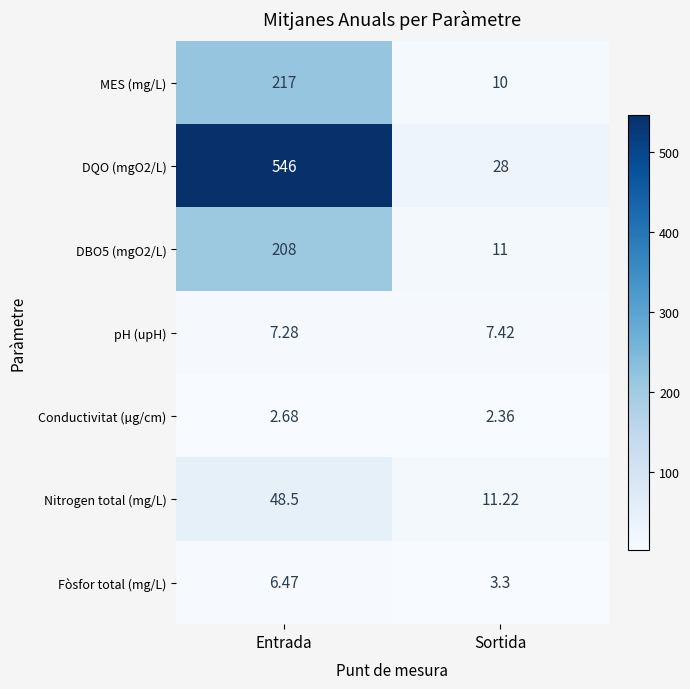

At which label does Nitrogen total (mg/L) reach its minimum?

Sortida